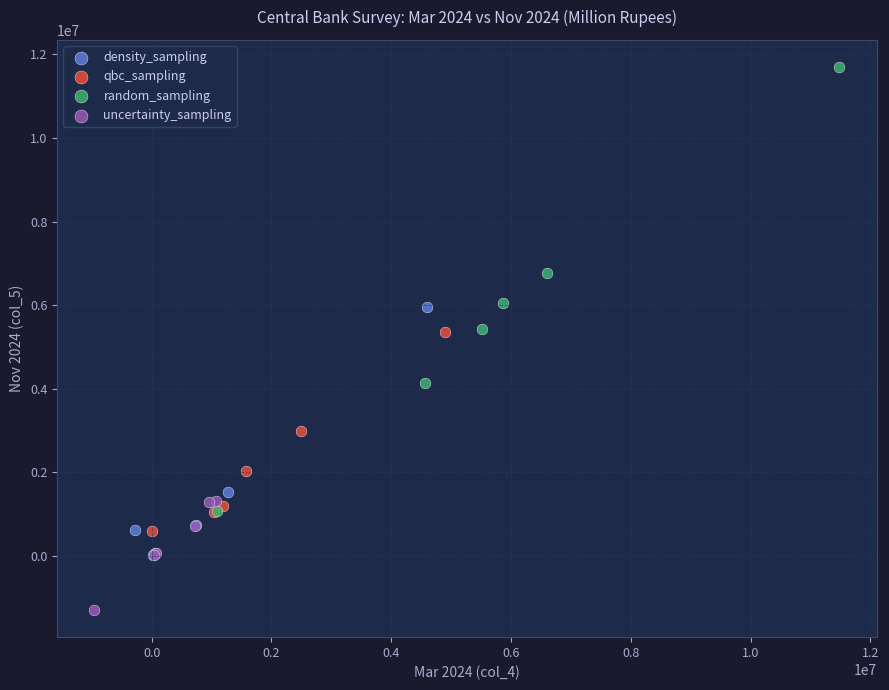

Which series contains the highest Y value?

random_sampling